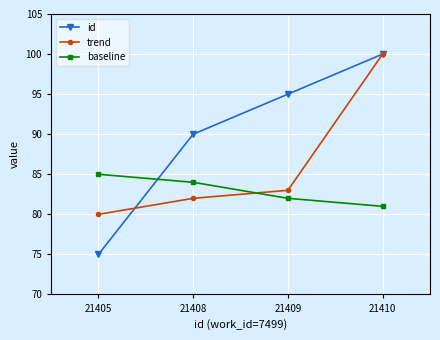

Rank the categories by baseline value from lowest to highest.

21410, 21409, 21408, 21405